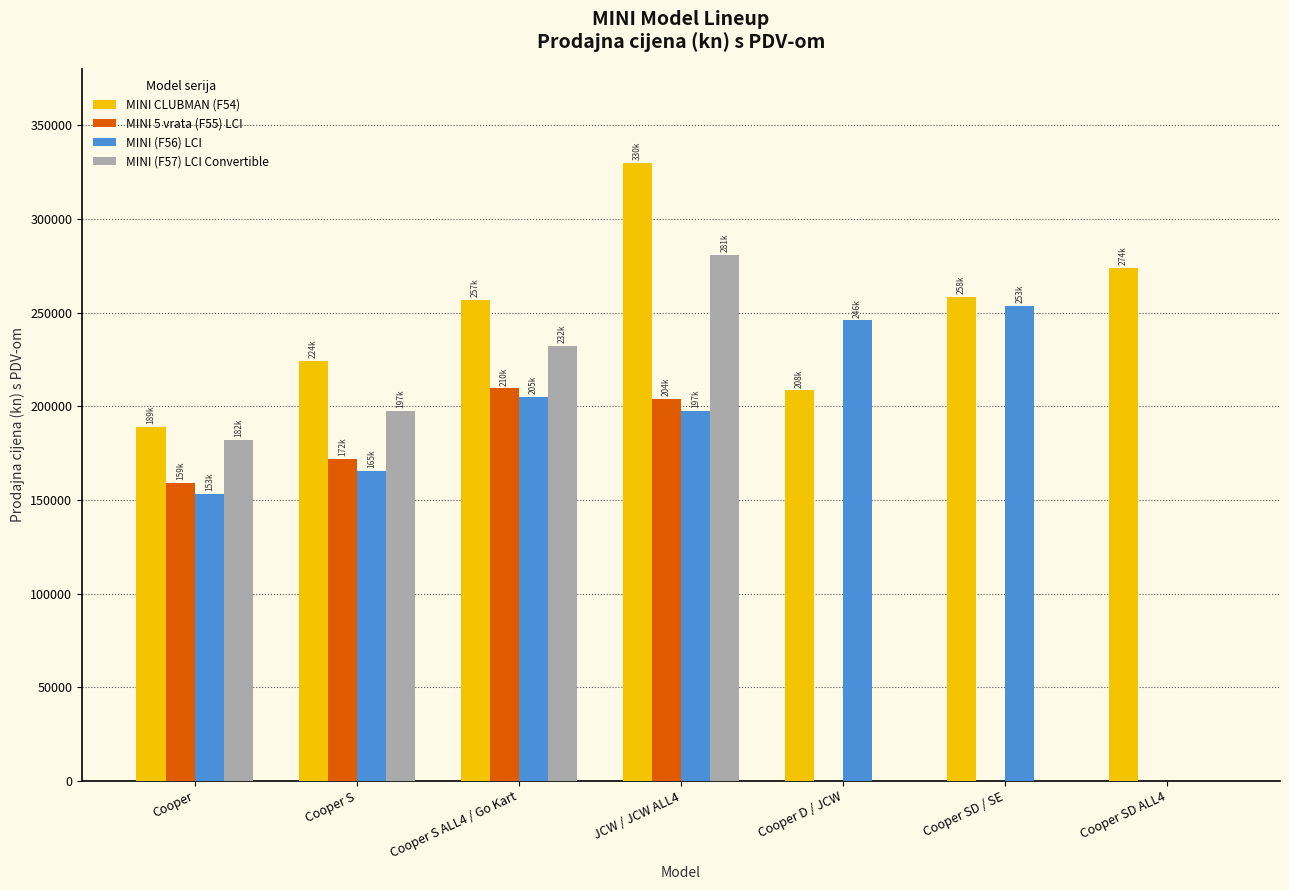

The MINI (F57) LCI Convertible series shows 182165.6 at Cooper. True or false?

True